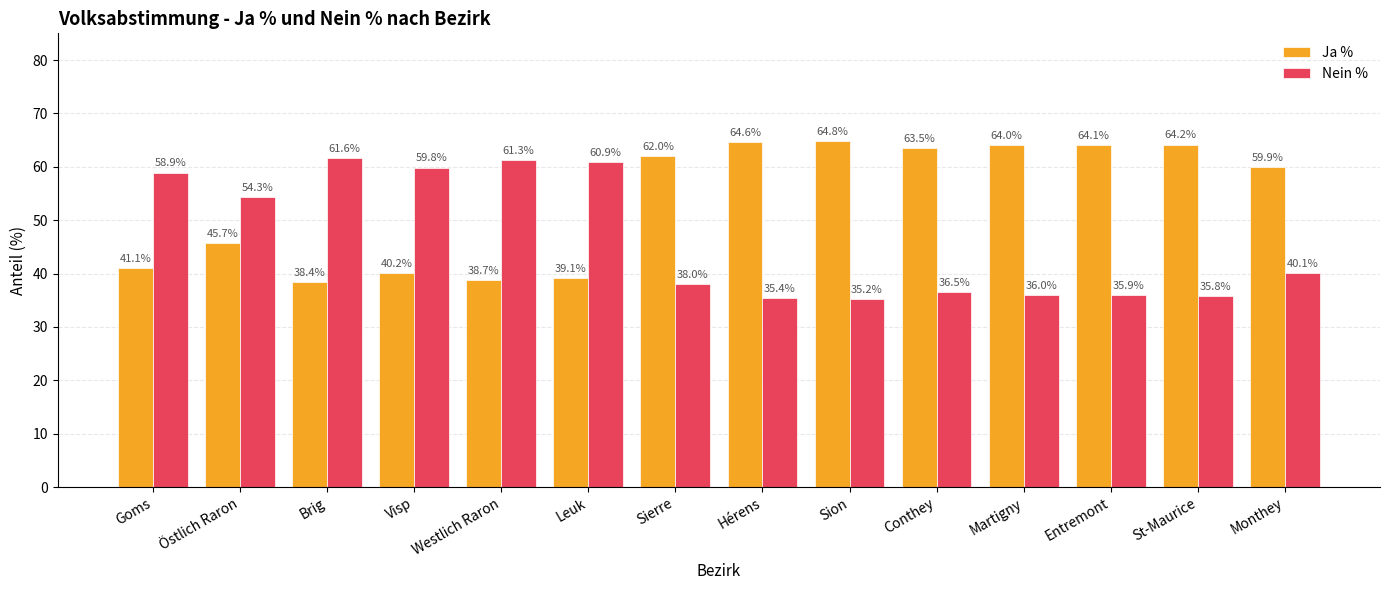

What are all the series names shown in the legend?

Ja %, Nein %